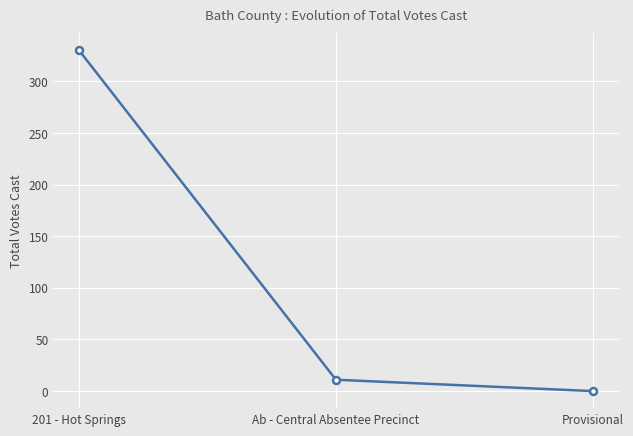

What is the change in value from Ab - Central Absentee Precinct to Provisional?

-11